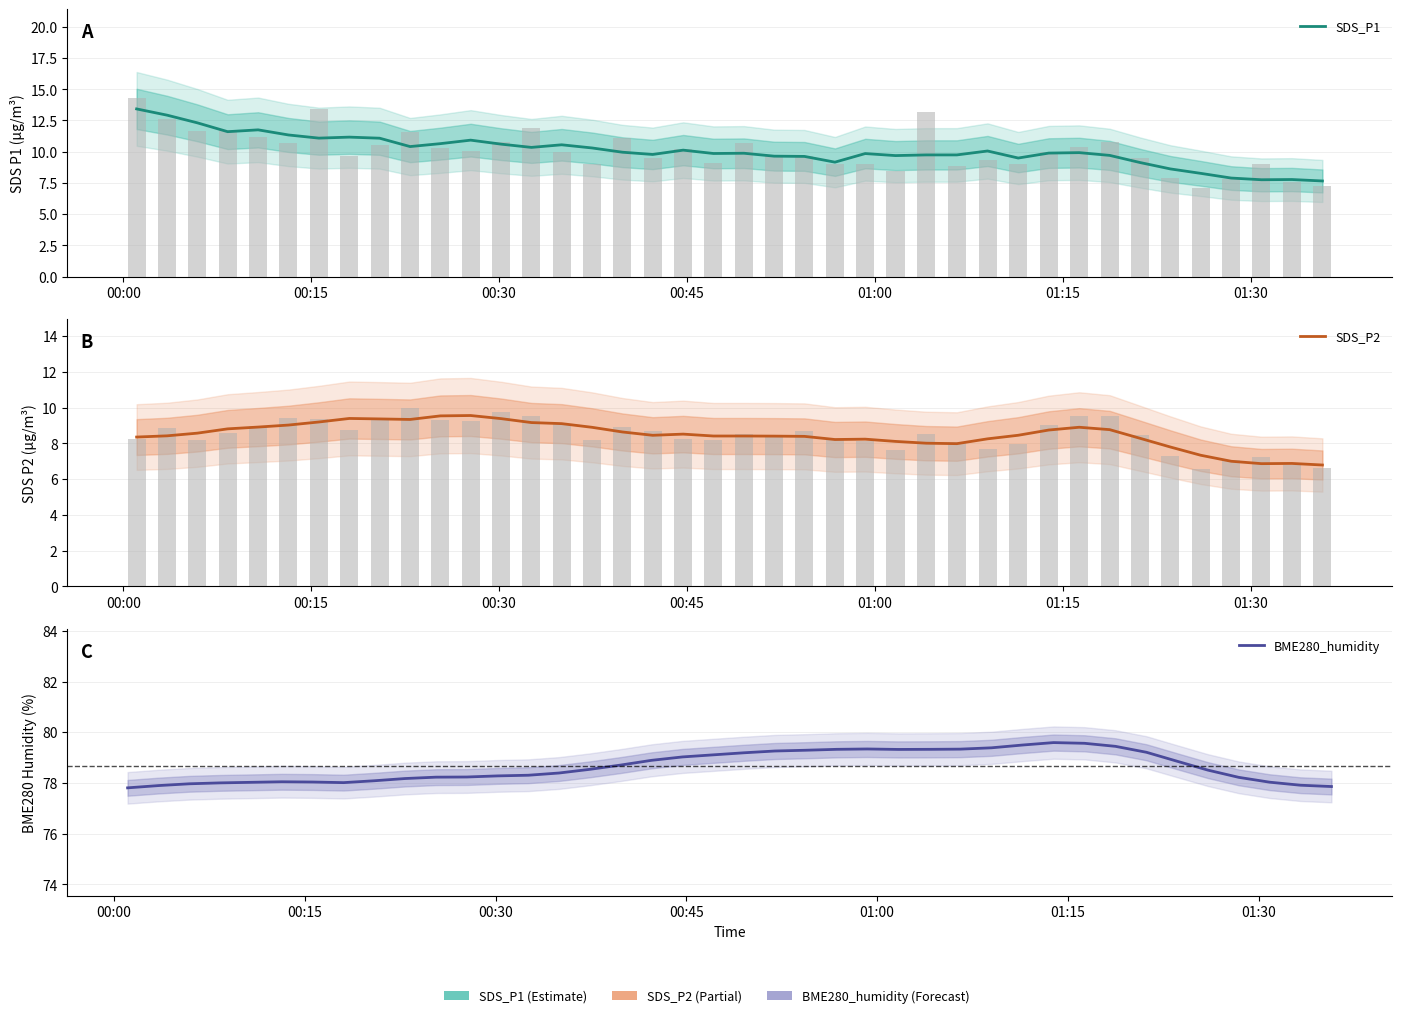

Reading left to right, what are all the values shown in this chart?

SDS_P1: 13.4	12.9	12.3	11.6	11.8	11.3	11.1	11.2	11.1	10.4	10.6	10.9	10.6	10.3	10.6	10.3	10.0	9.8	10.1	9.9	9.9	9.6	9.6	9.2	9.9	9.7	9.7	9.7	10.1	9.5	9.9	9.9	9.7	9.1	8.6	8.3	7.9	7.8	7.8	7.7
SDS_P2: 8.3	8.4	8.6	8.8	8.9	9.0	9.2	9.4	9.4	9.3	9.5	9.6	9.4	9.2	9.1	8.9	8.6	8.4	8.5	8.4	8.4	8.4	8.4	8.2	8.2	8.1	8.0	8.0	8.2	8.4	8.7	8.9	8.8	8.3	7.8	7.3	7.0	6.9	6.9	6.8
BME280_humidity: 77.8	77.9	78.0	78.0	78.0	78.0	78.0	78.0	78.1	78.2	78.2	78.2	78.3	78.3	78.4	78.5	78.7	78.9	79.0	79.1	79.2	79.3	79.3	79.3	79.3	79.3	79.3	79.3	79.4	79.5	79.6	79.6	79.4	79.2	78.9	78.5	78.2	78.0	77.9	77.9